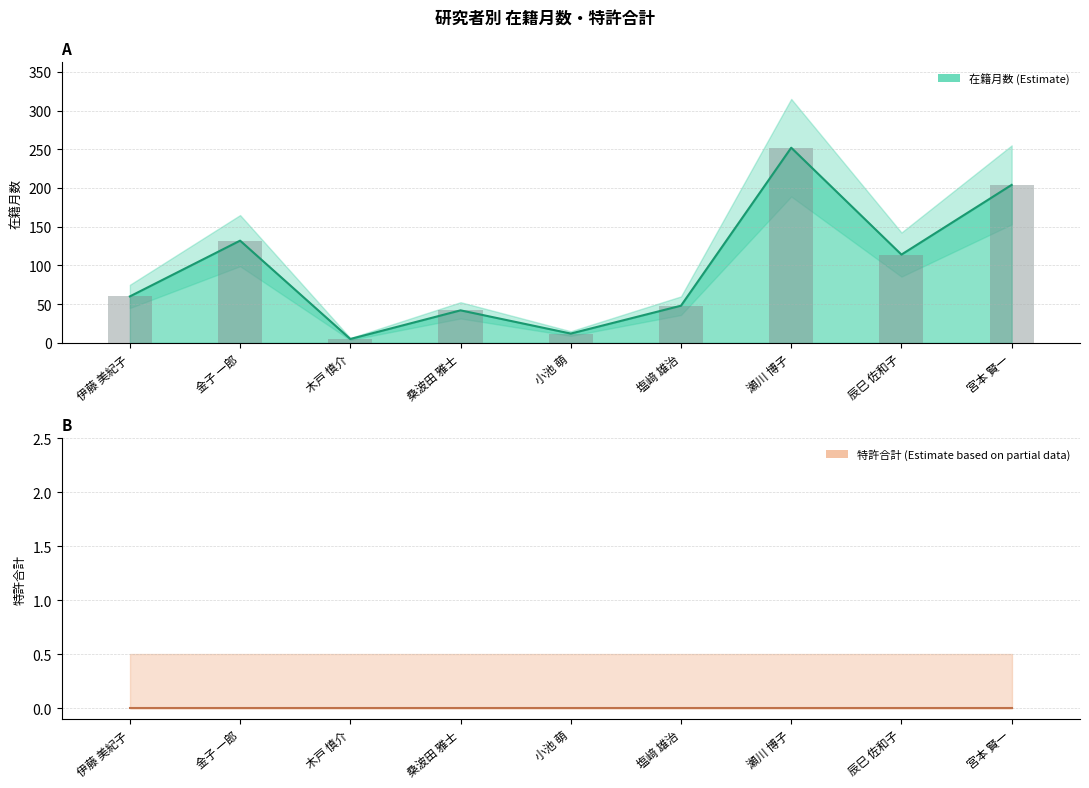

How many bars are there in total?

9